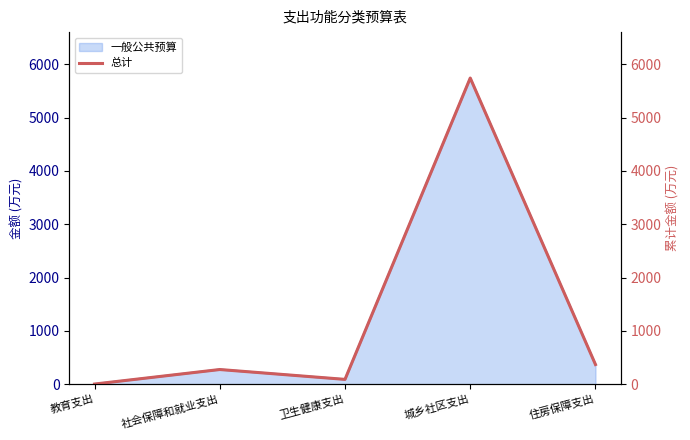

What is the value of the 5th point from the left?

368.1